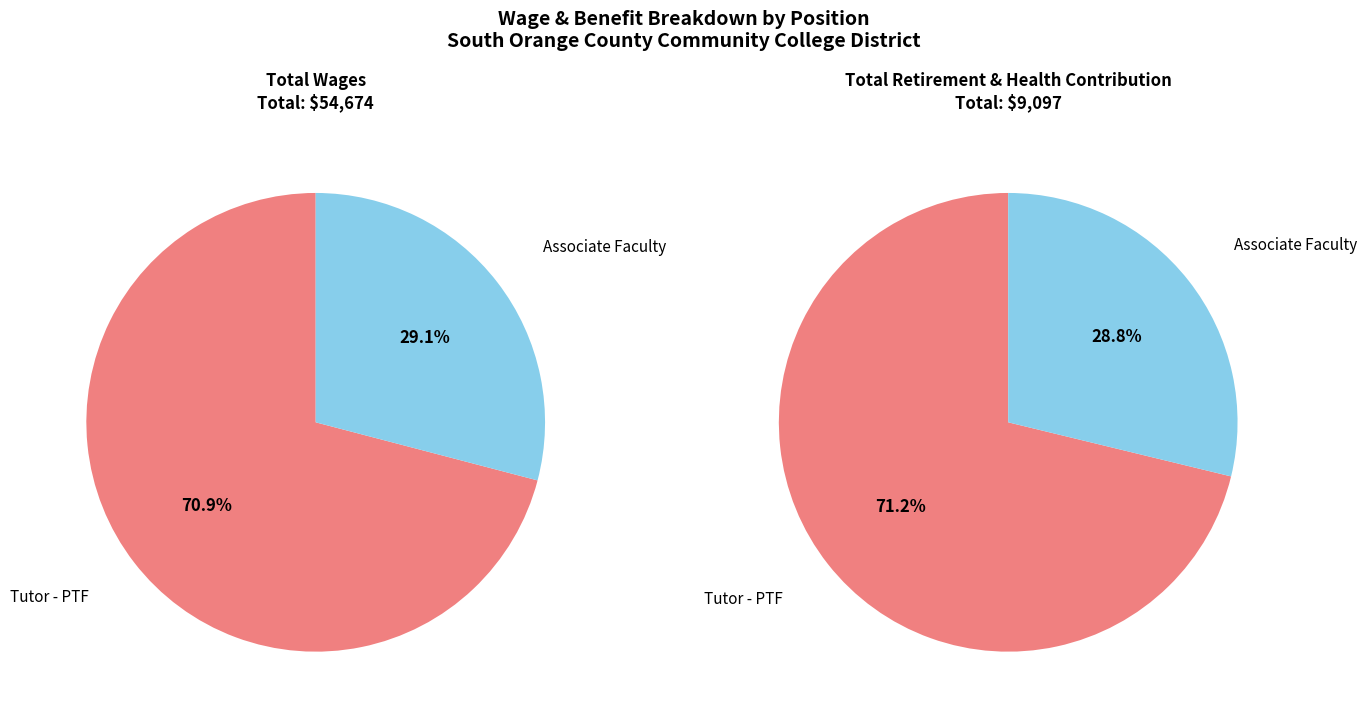

To the nearest percent, what is the difference between the Tutor - PTF and Associate Faculty slice percentages?

42%